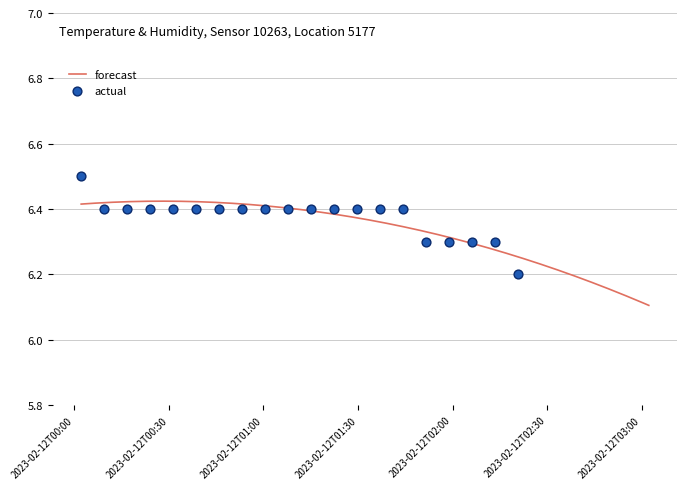

Approximately how many times larger is the value at 2023-02-12T02:13:26 compared to 2023-02-12T01:58:52?

1.0